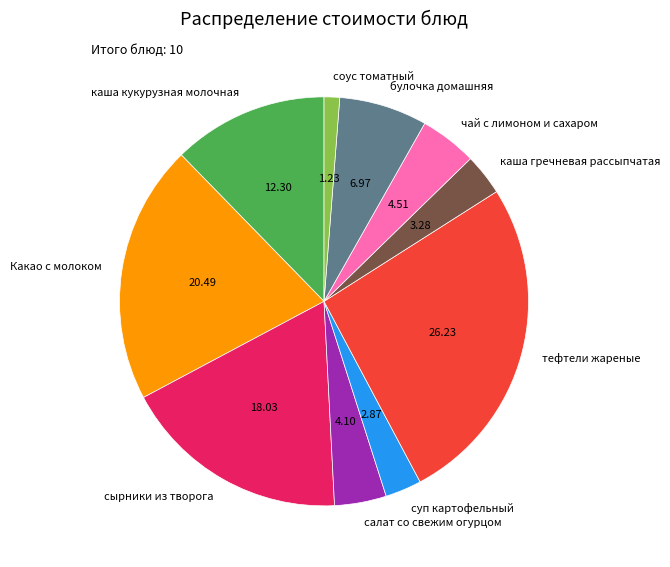

Does any single category account for the majority?

No